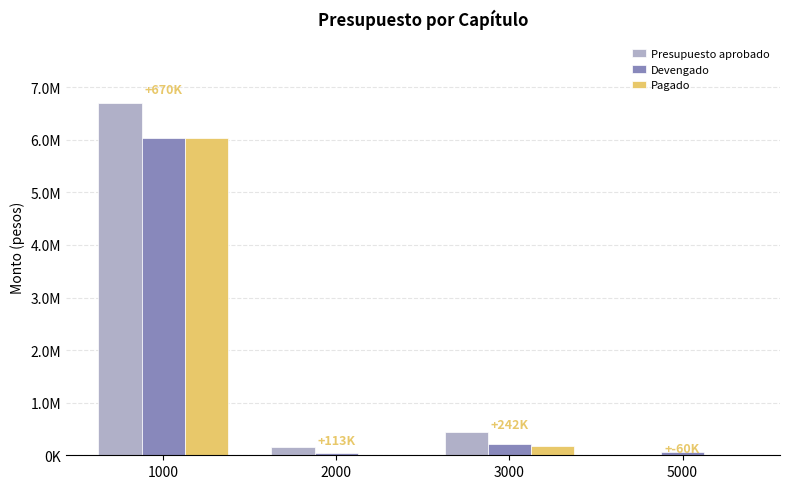

What is the value of the Devengado bar at the 2nd from the left?

38057.0